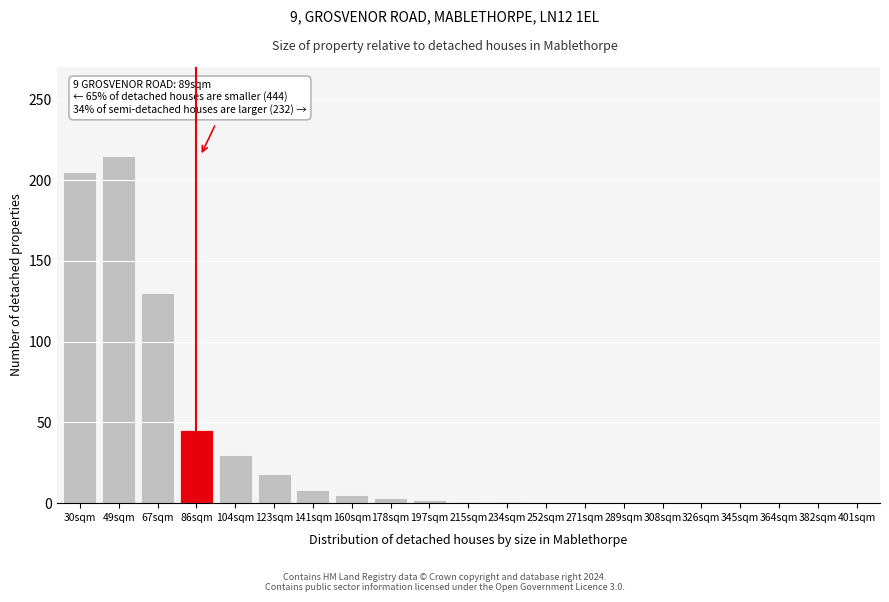

Where is the data nearest to the value 107?

67sqm